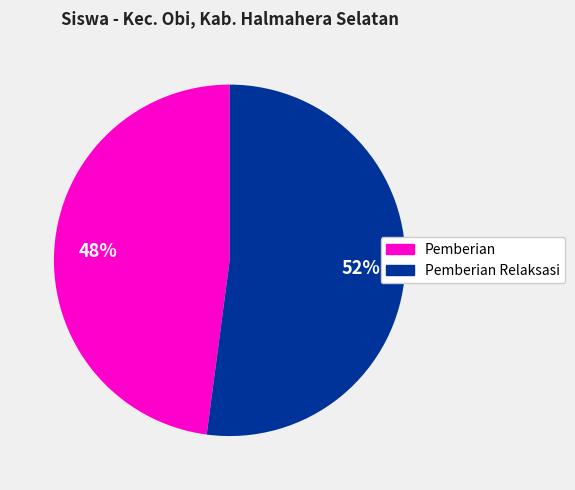

How many segments does this pie chart have?

2